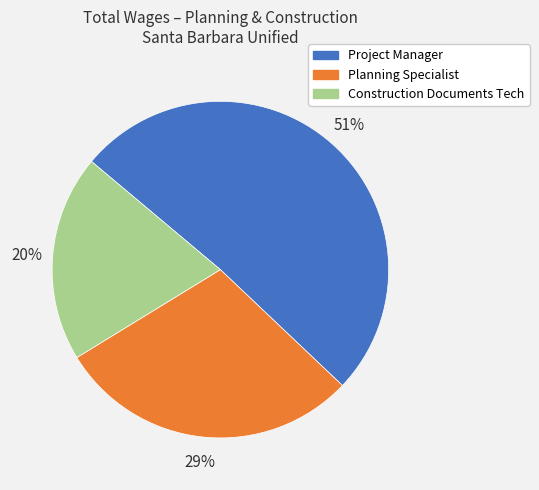

What is the majority slice?

Project Manager